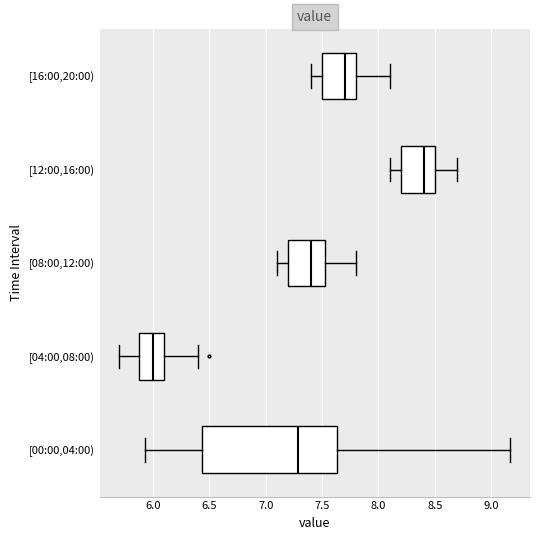

Which box has the furthest to the right median line?

[12:00,16:00)